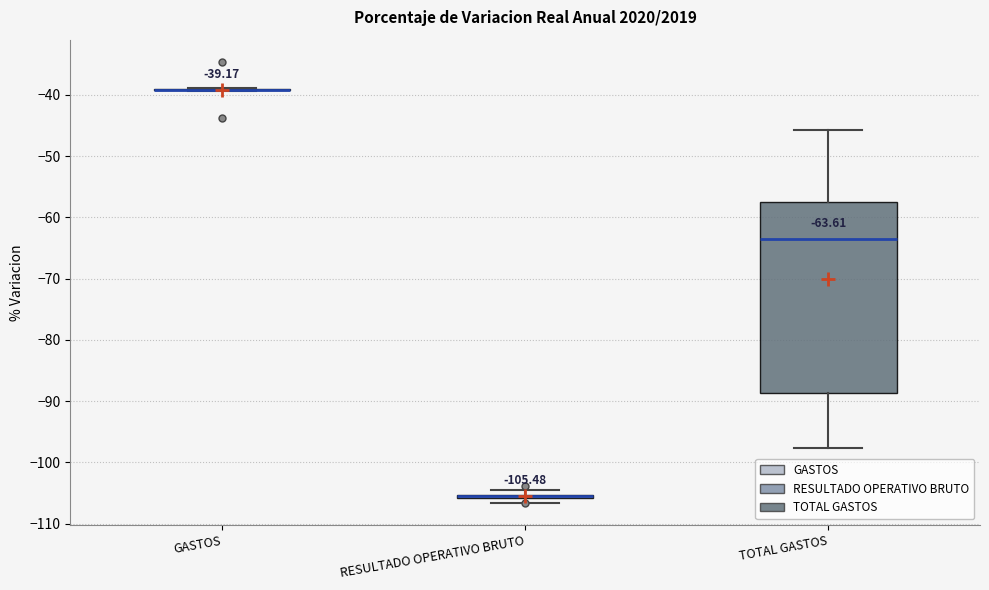

Which box is the tallest, from its lower edge to its upper edge?

TOTAL GASTOS